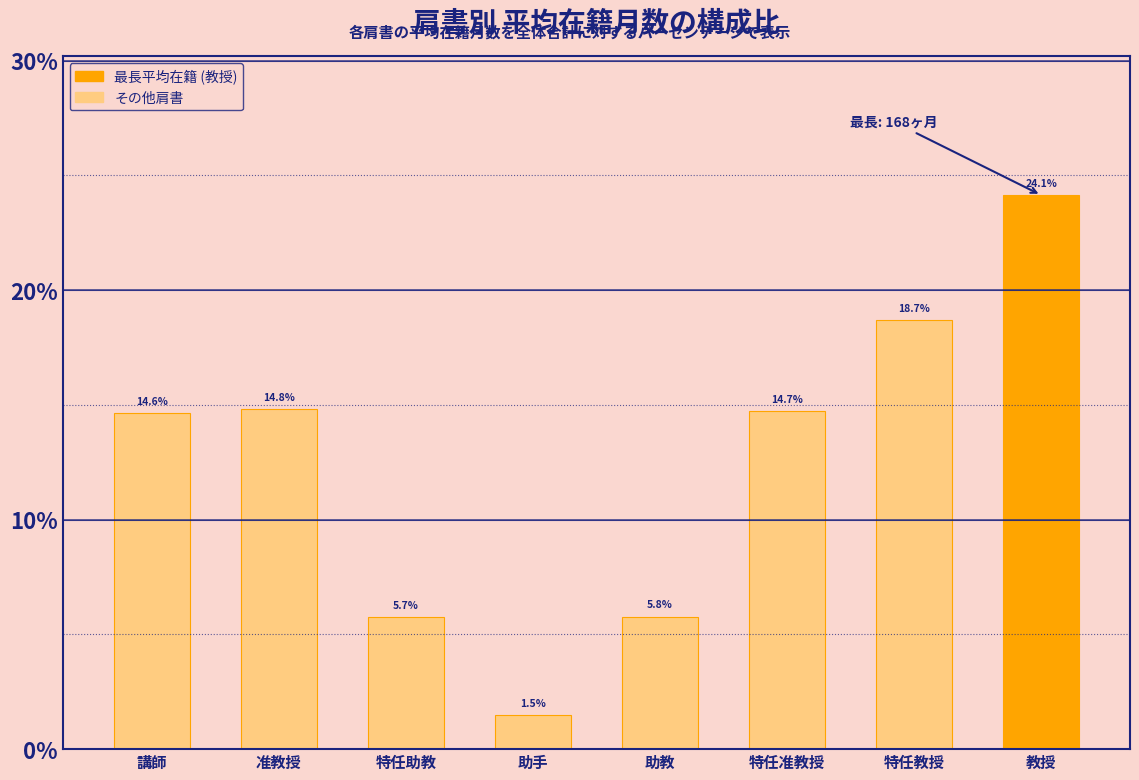

Is it true that the value at 教授 is 24.1?

True